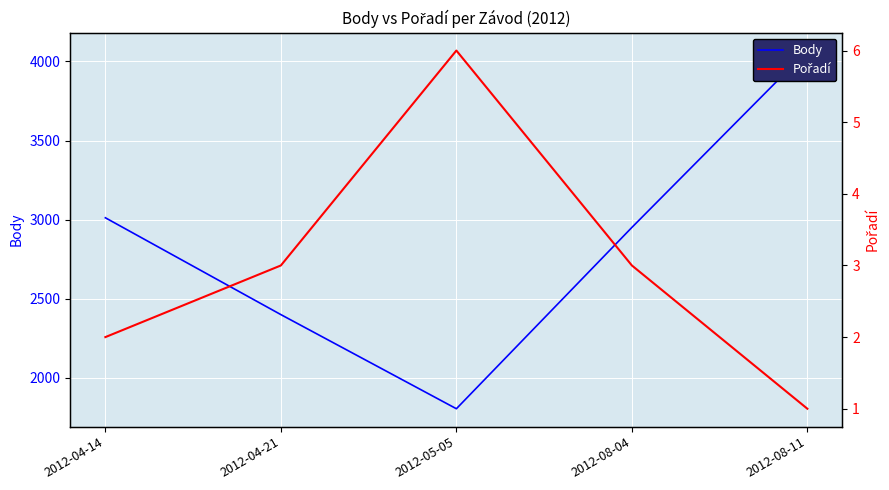

How many interior local peaks does the Pořadí series have?

1